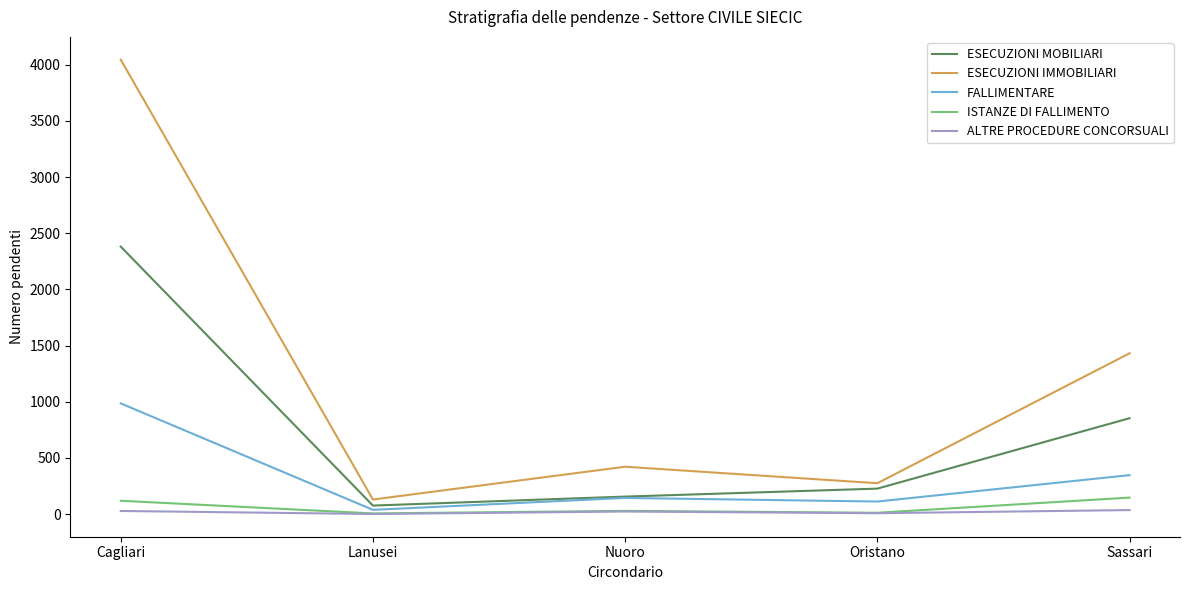

Is this an area chart (filled region under the line)?

No